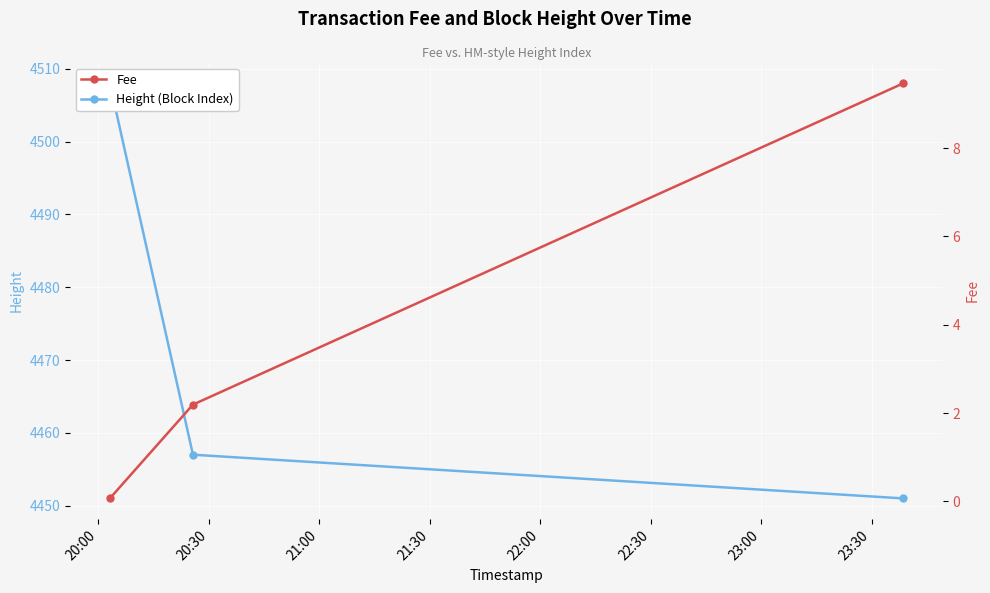

Which series has the largest total across all categories?

Height (Block Index)